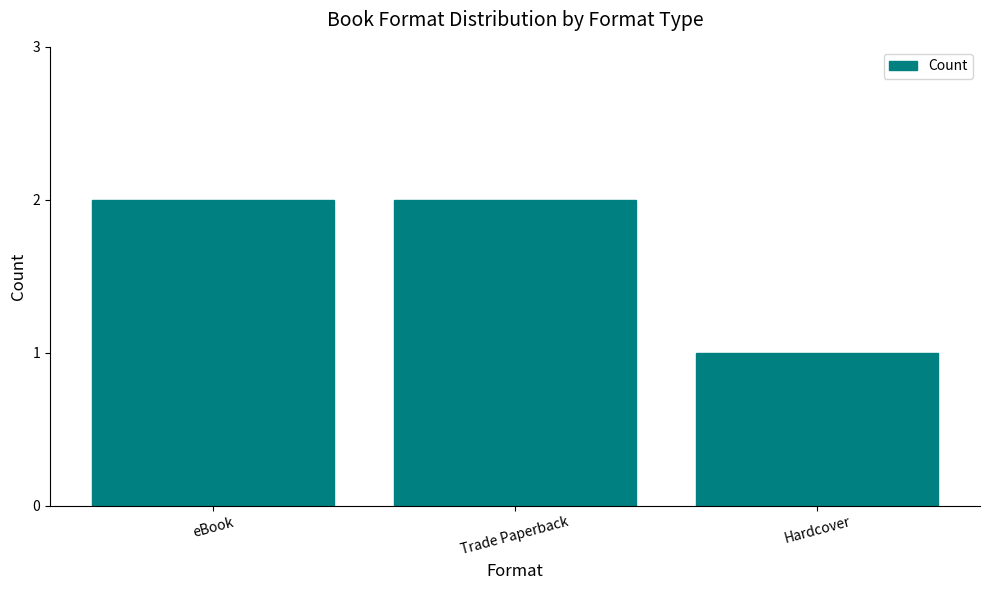

What position from the right is Trade Paperback?

2